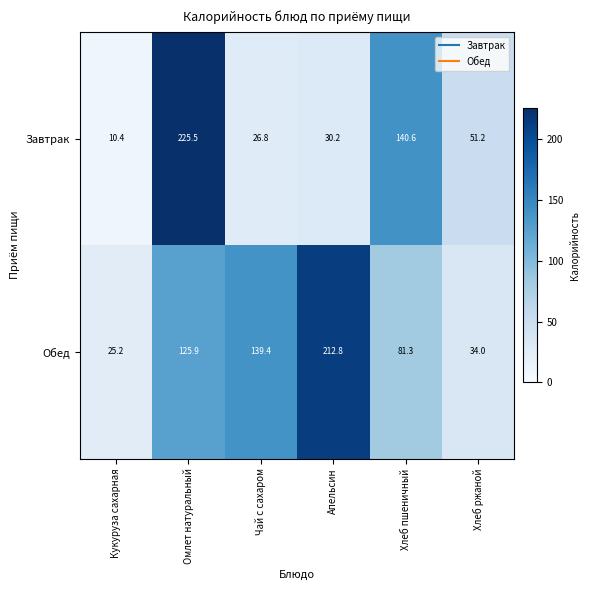

Which series has the widest spread of values?

Завтрак